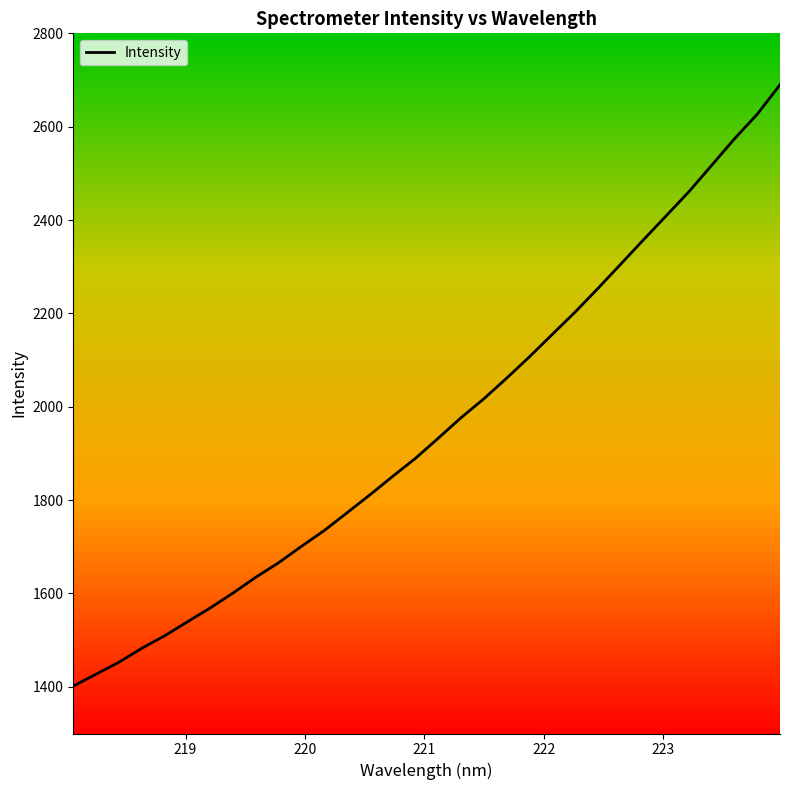

How many values are below 1932?

16